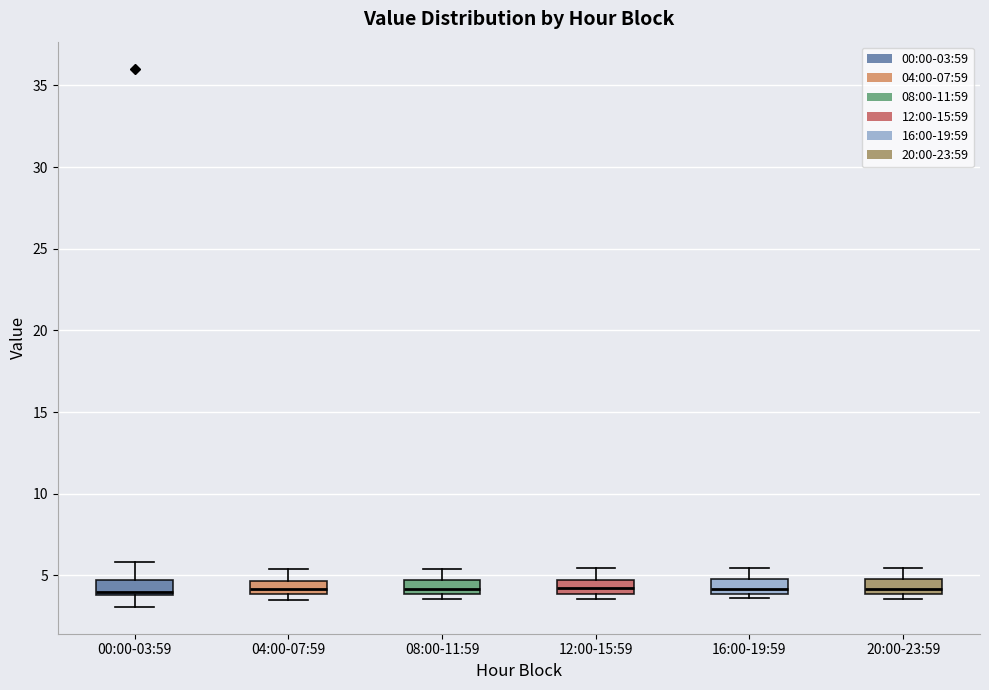

Reading left to right, transcribe this box plot: for each box, give where its median line is, the range the box spans, and where its two whiskers end, as read against the y-axis. The values are not printed on the chart, so give them approximately, as read against the axis.

00:00-03:59: median 4.0 (just above the box's lower edge), box 4.0 to 4.5, whiskers 3.0 to 6.0
04:00-07:59: median 4.0 (inside the box), box 4.0 to 4.5, whiskers 3.5 to 5.5
08:00-11:59: median 4.0 (inside the box), box 4.0 to 4.5, whiskers 3.5 to 5.5
12:00-15:59: median 4.5 (inside the box), box 4.0 to 4.5, whiskers 3.5 to 5.5
16:00-19:59: median 4.0 (inside the box), box 4.0 to 5.0, whiskers 3.5 to 5.5
20:00-23:59: median 4.0 (inside the box), box 4.0 to 5.0, whiskers 3.5 to 5.5